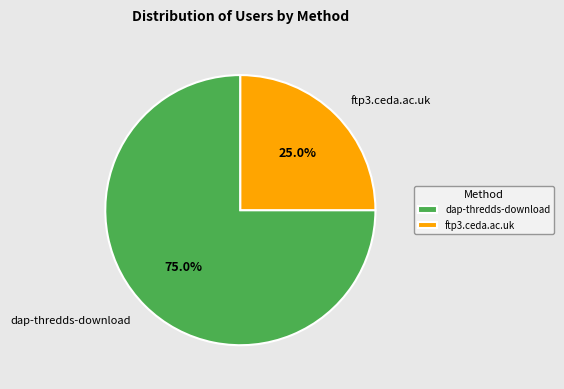

To the nearest percent, what is the average slice percentage?

50%